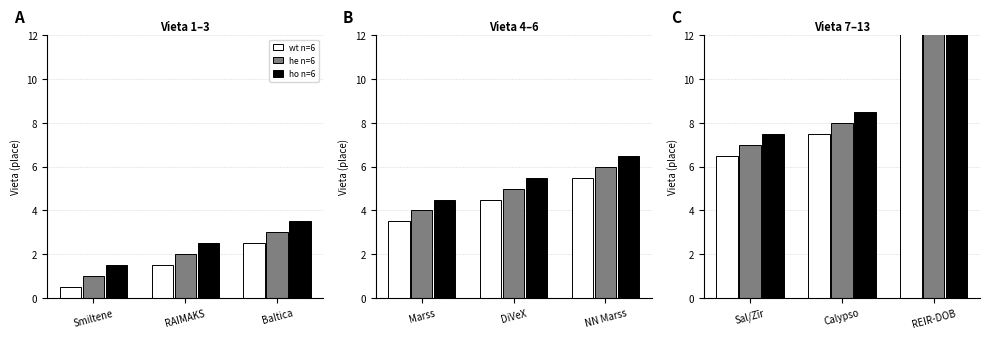

Between  and REIR-DOBELE, which is larger?

REIR-DOBELE